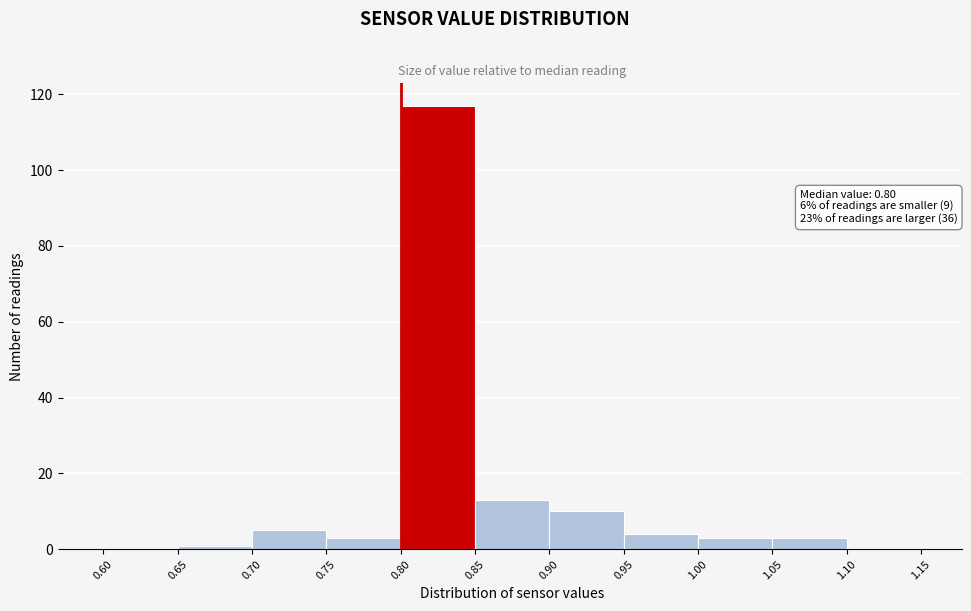

Which range on the x-axis has the tallest bar?

0.80 to 0.85